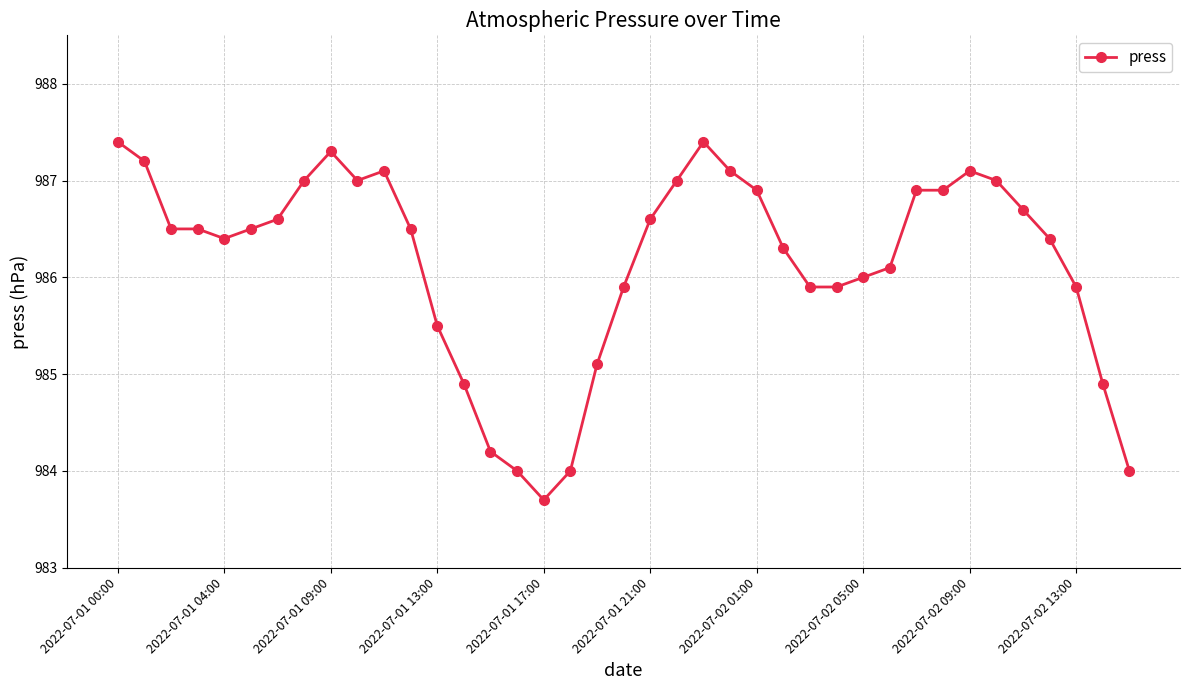

What is the value of the 38th point from the left?

984.9